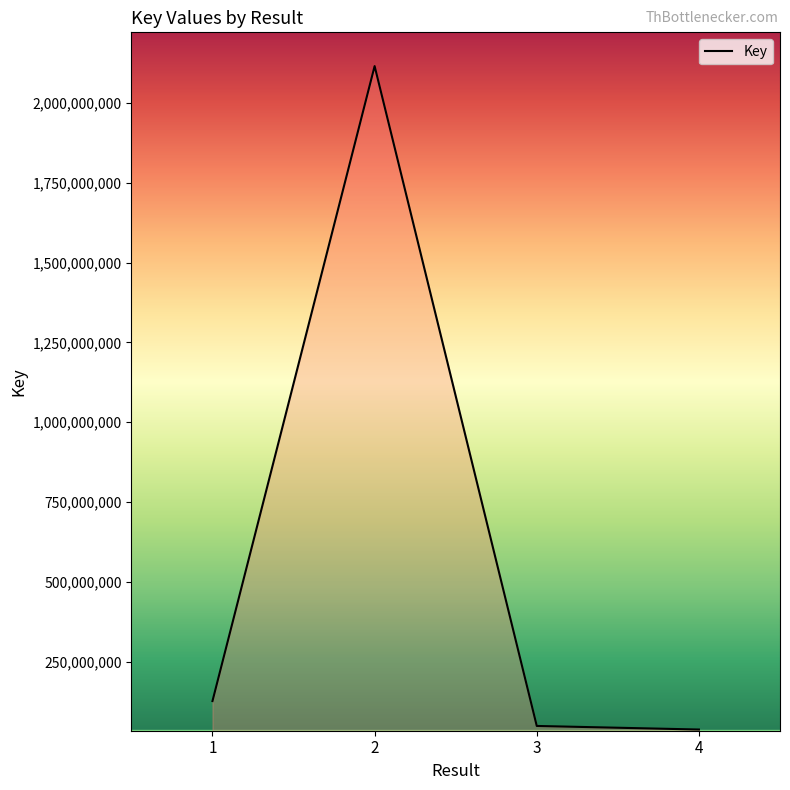

Is it true that the value at 2 is 2115178444?

True